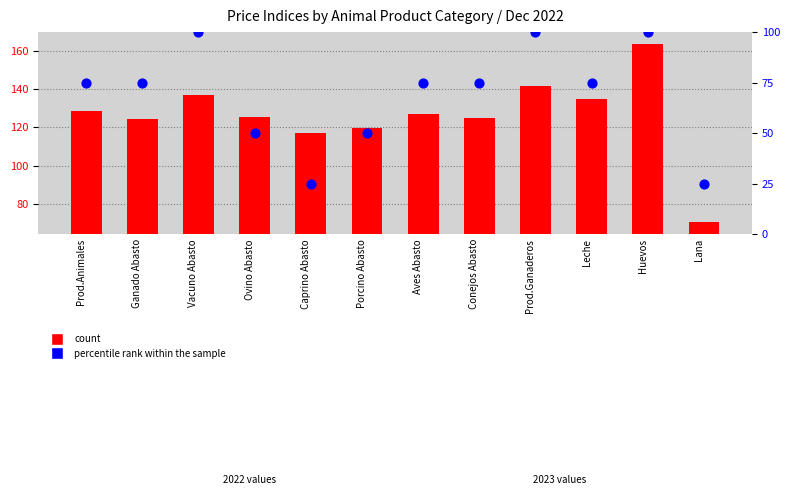

At how many categories does at least one series exceed 55?

12